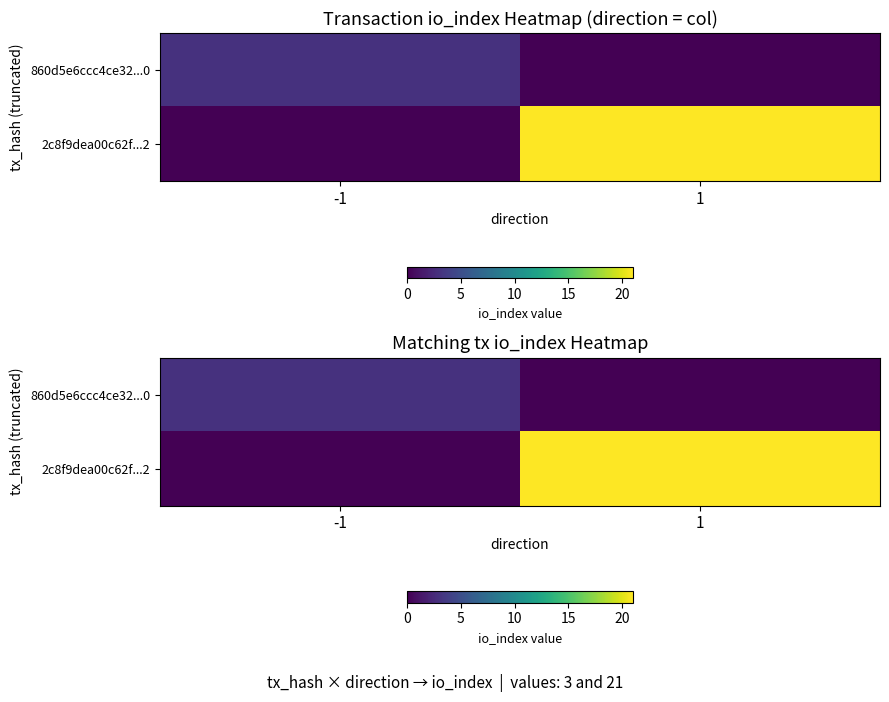

At which label does 2c8f9dea00c62f...2 reach its peak?

1